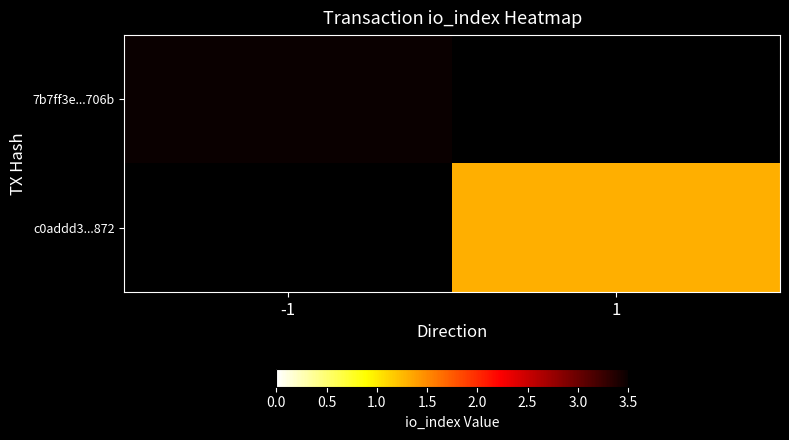

What is the approximate value of c0addd3...872 at 1?

1.3